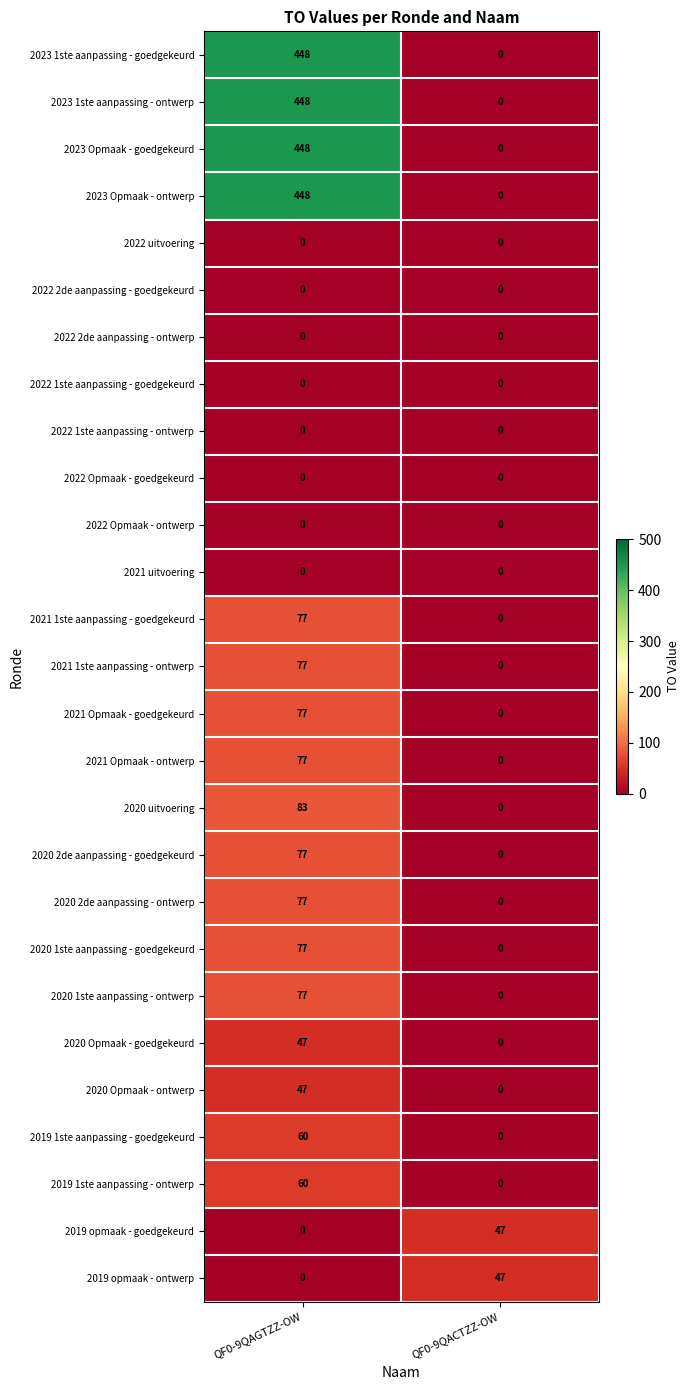

The value of 2021 Opmaak - goedgekeurd at QF0-9QACTZZ-OW is 32. True or false?

False